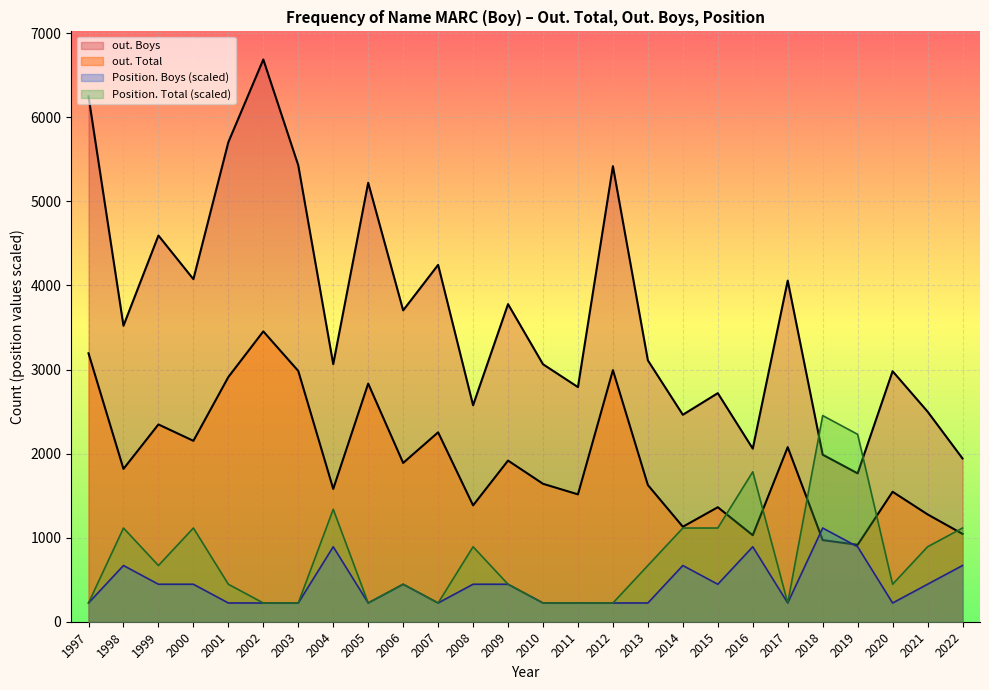

Is it true that out. Boys equals 2500 at 2021?

True